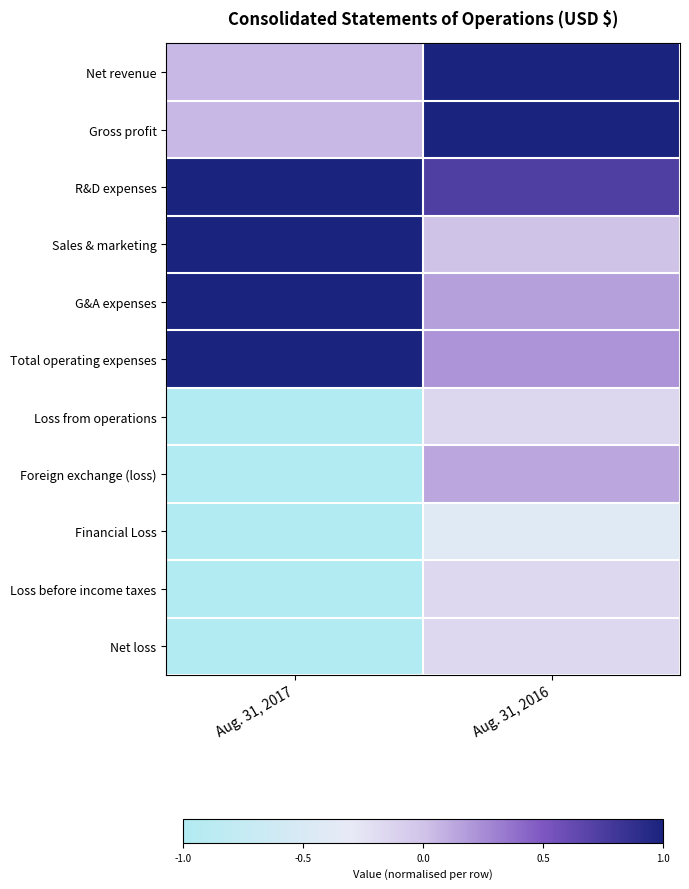

Reading right to left, what are all the values shown in this chart?

Net revenue: Aug. 31, 2016=1.0	Aug. 31, 2017=0.1
Gross profit: Aug. 31, 2016=1.0	Aug. 31, 2017=0.1
R&D expenses: Aug. 31, 2016=0.7	Aug. 31, 2017=1.0
Sales & marketing: Aug. 31, 2016=0.0	Aug. 31, 2017=1.0
G&A expenses: Aug. 31, 2016=0.2	Aug. 31, 2017=1.0
Total operating expenses: Aug. 31, 2016=0.2	Aug. 31, 2017=1.0
Loss from operations: Aug. 31, 2016=-0.2	Aug. 31, 2017=-1.0
Foreign exchange (loss): Aug. 31, 2016=0.1	Aug. 31, 2017=-1.0
Financial Loss: Aug. 31, 2016=-0.4	Aug. 31, 2017=-1.0
Loss before income taxes: Aug. 31, 2016=-0.2	Aug. 31, 2017=-1.0
Net loss: Aug. 31, 2016=-0.2	Aug. 31, 2017=-1.0